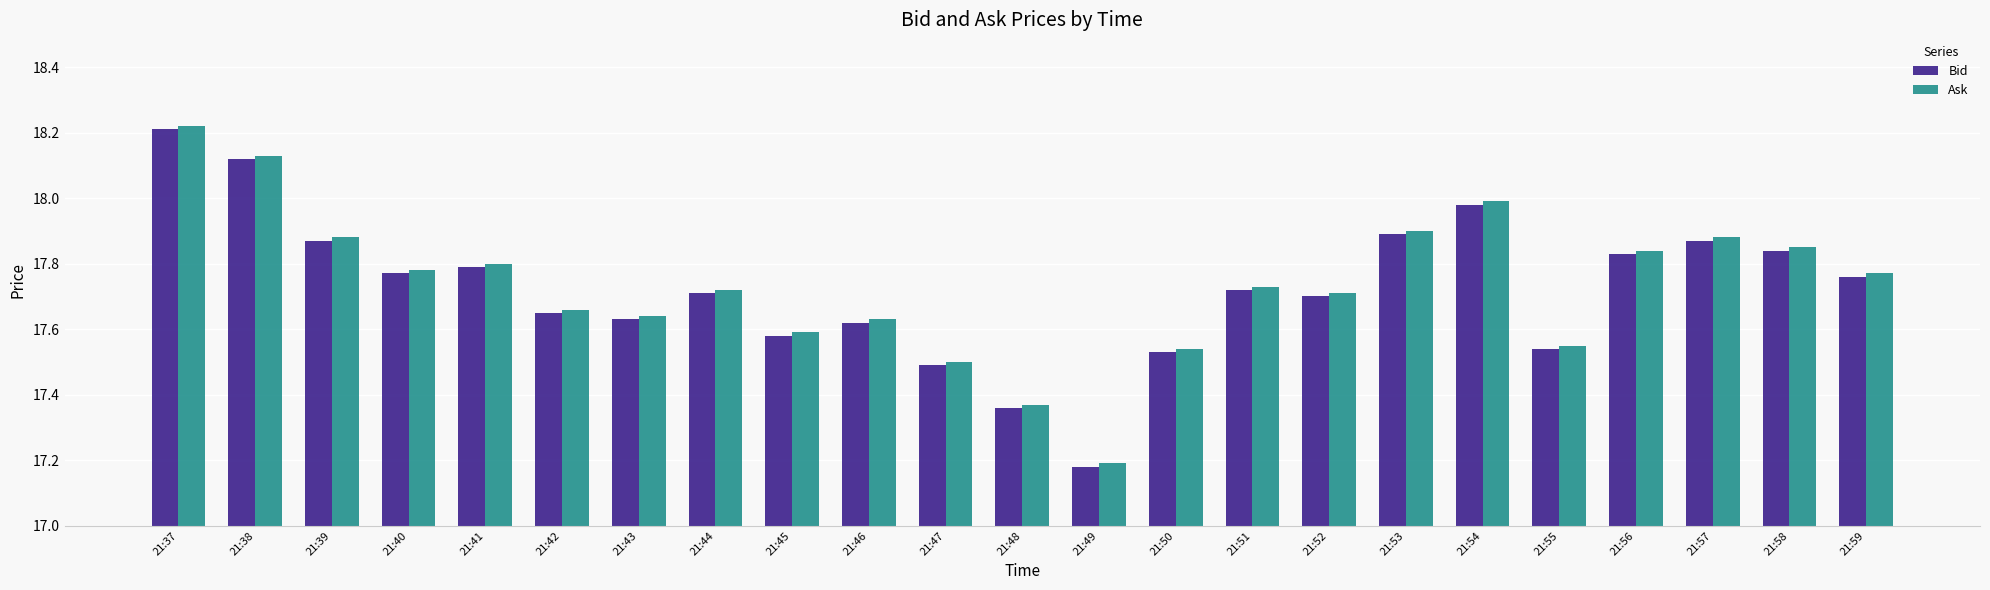

Count the number of categories in the chart.

23